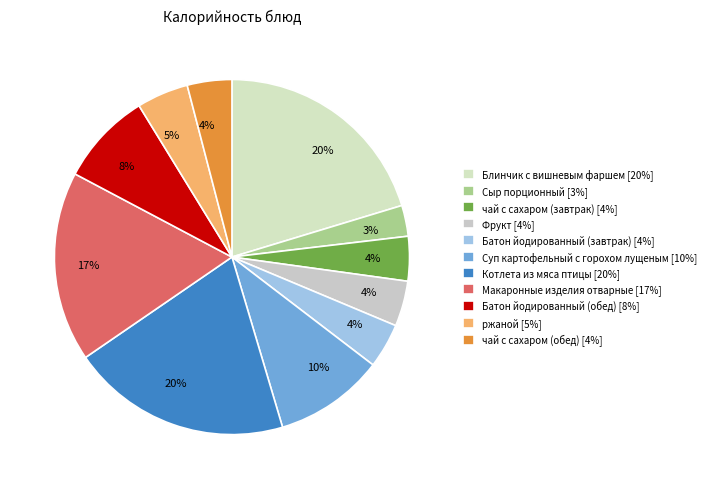

To the nearest percent, what is the difference between the largest and smallest slice percentages?

17%